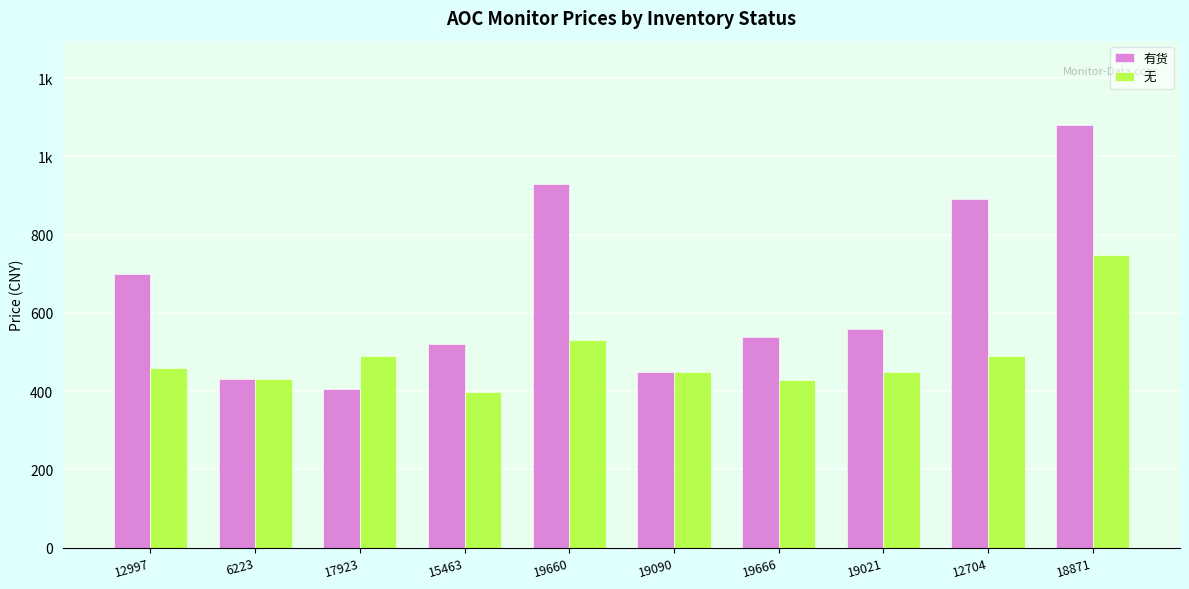

The 有货 series shows 929 at 19660. True or false?

True